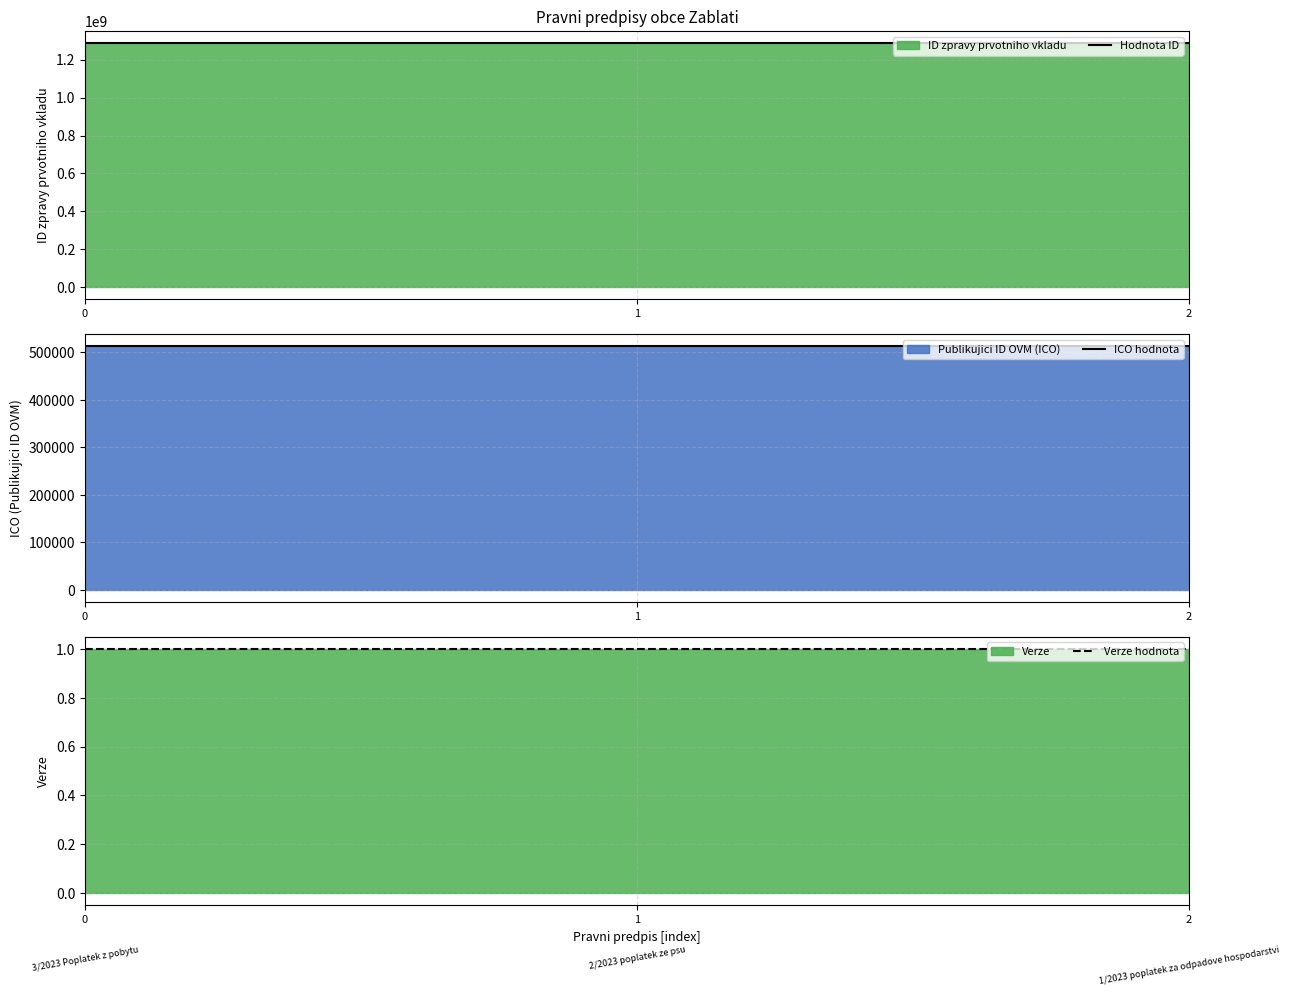

Which series changed the most between 0 and 1?

Hodnota ID